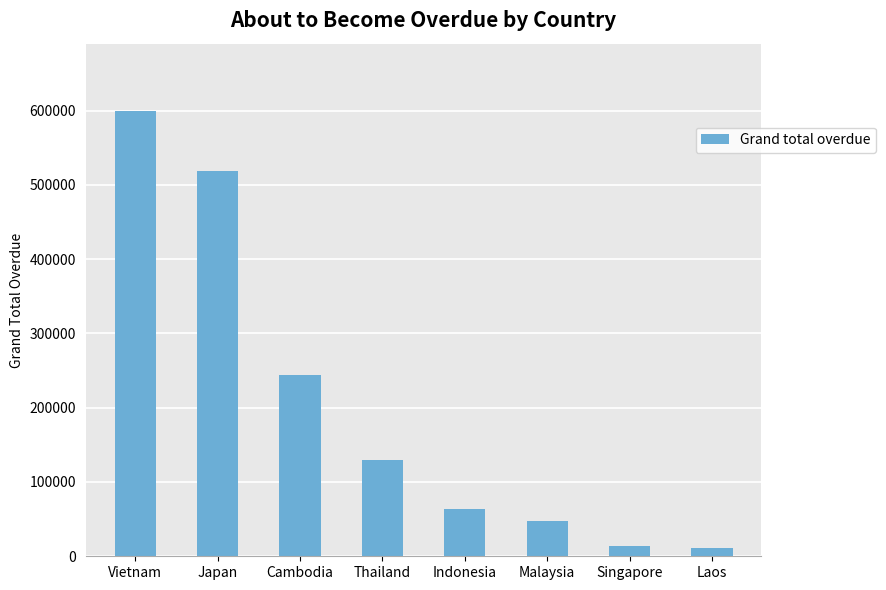

What is the label of the 2nd bar from the right?

Singapore